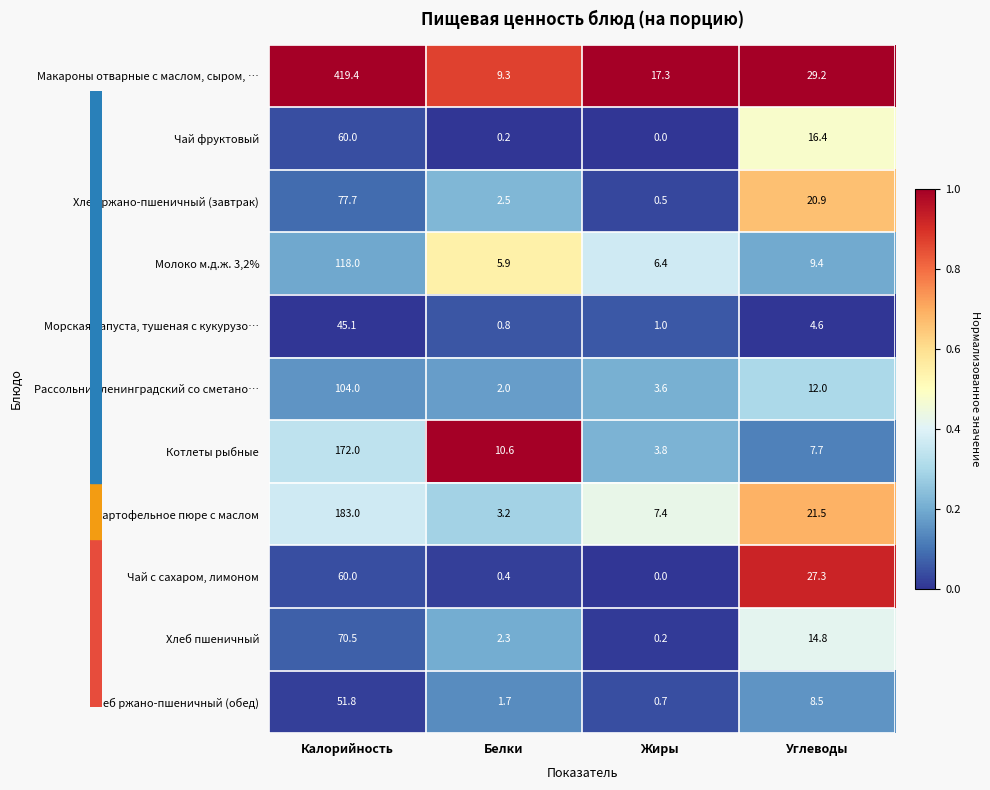

Which series has the largest total across all categories?

Макароны отварные с маслом, сыром, …